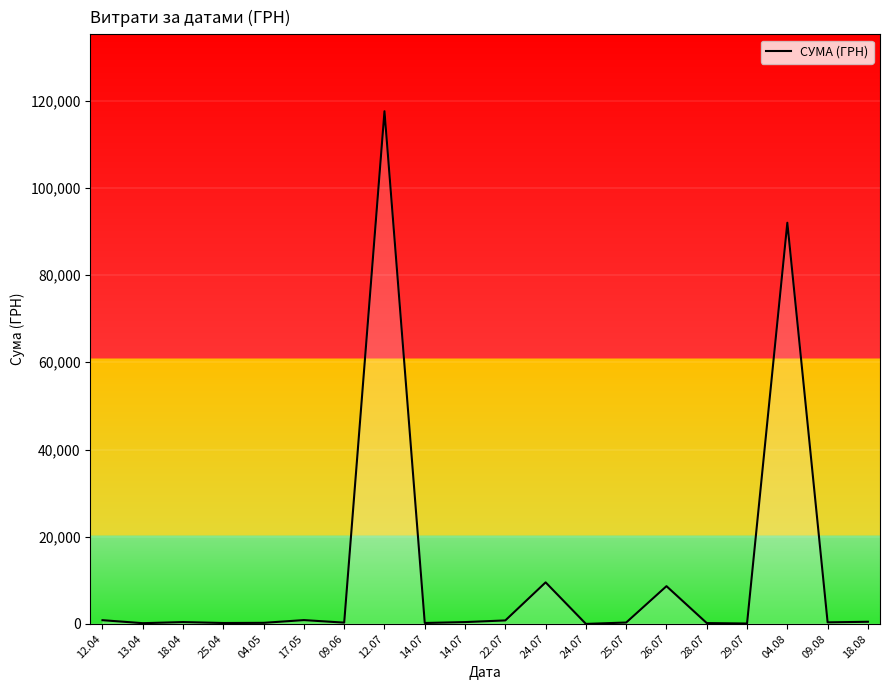

What is the label of the 15th point from the left?

26.07